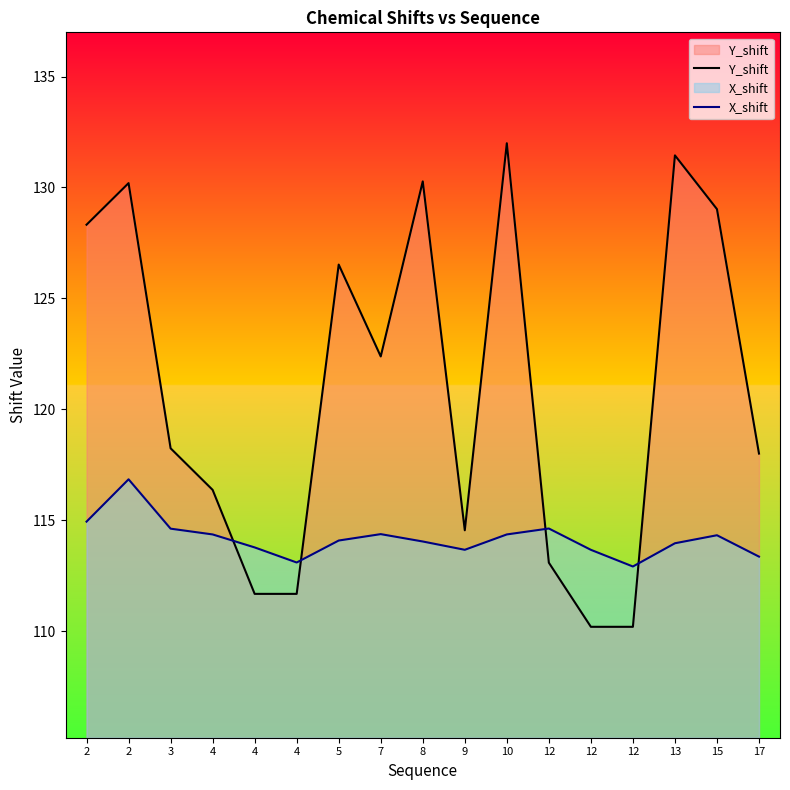

Which series changed the most between 2 and 12?

Y_shift